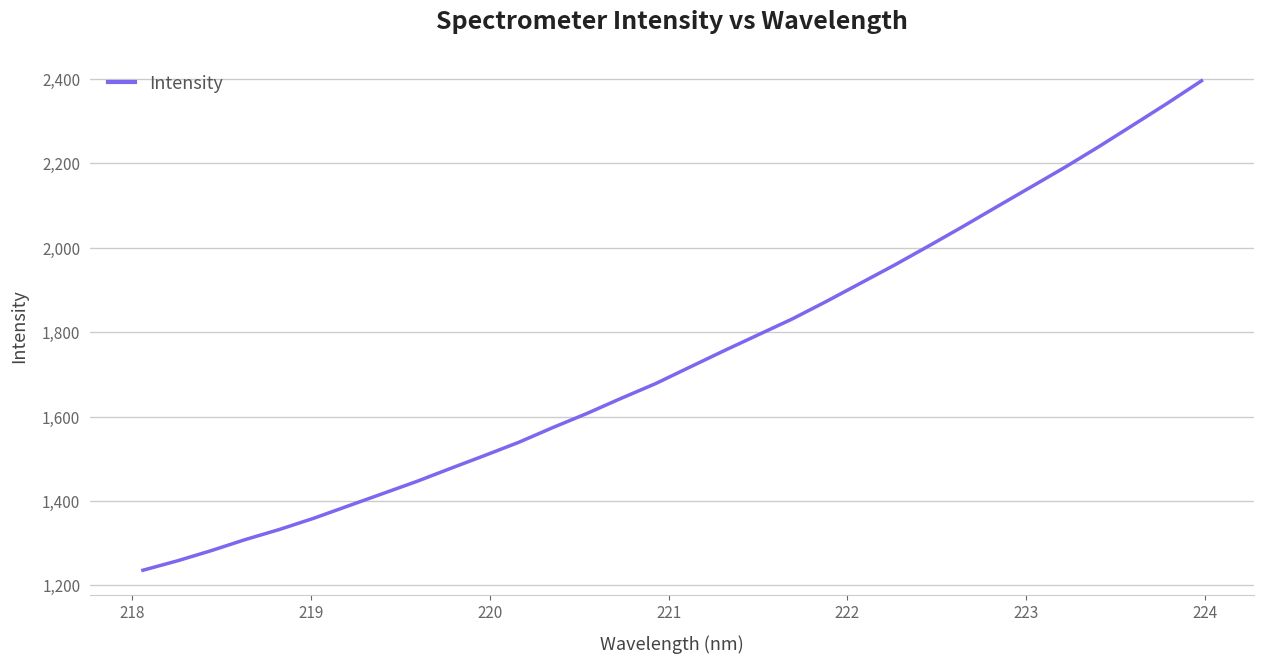

True or false: there are more than 1 points higher than both neighbors.

False